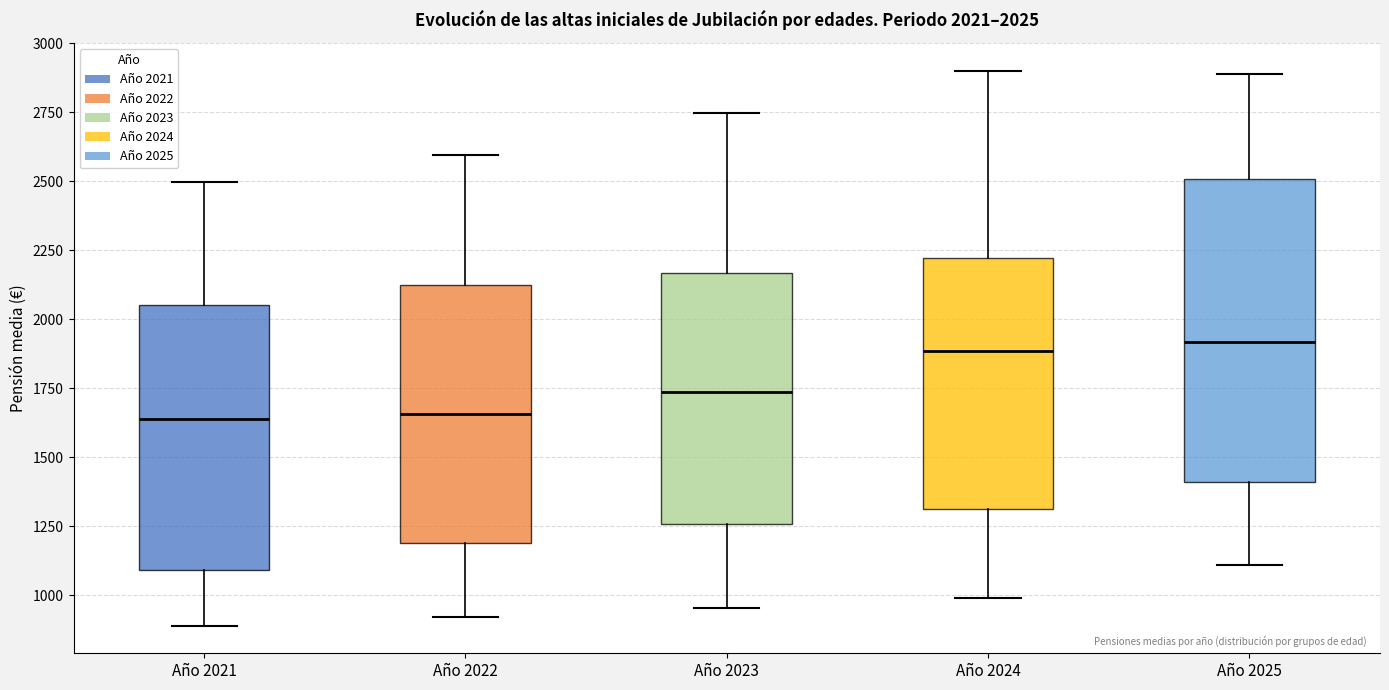

Which box is the tallest, from its lower edge to its upper edge?

Año 2025